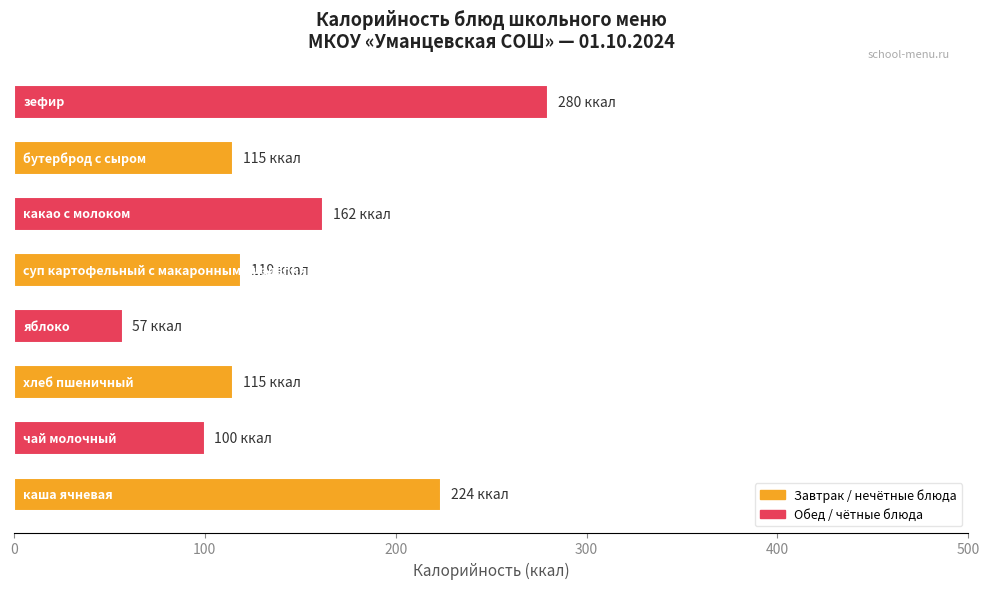

What is the sum of all values?

1172